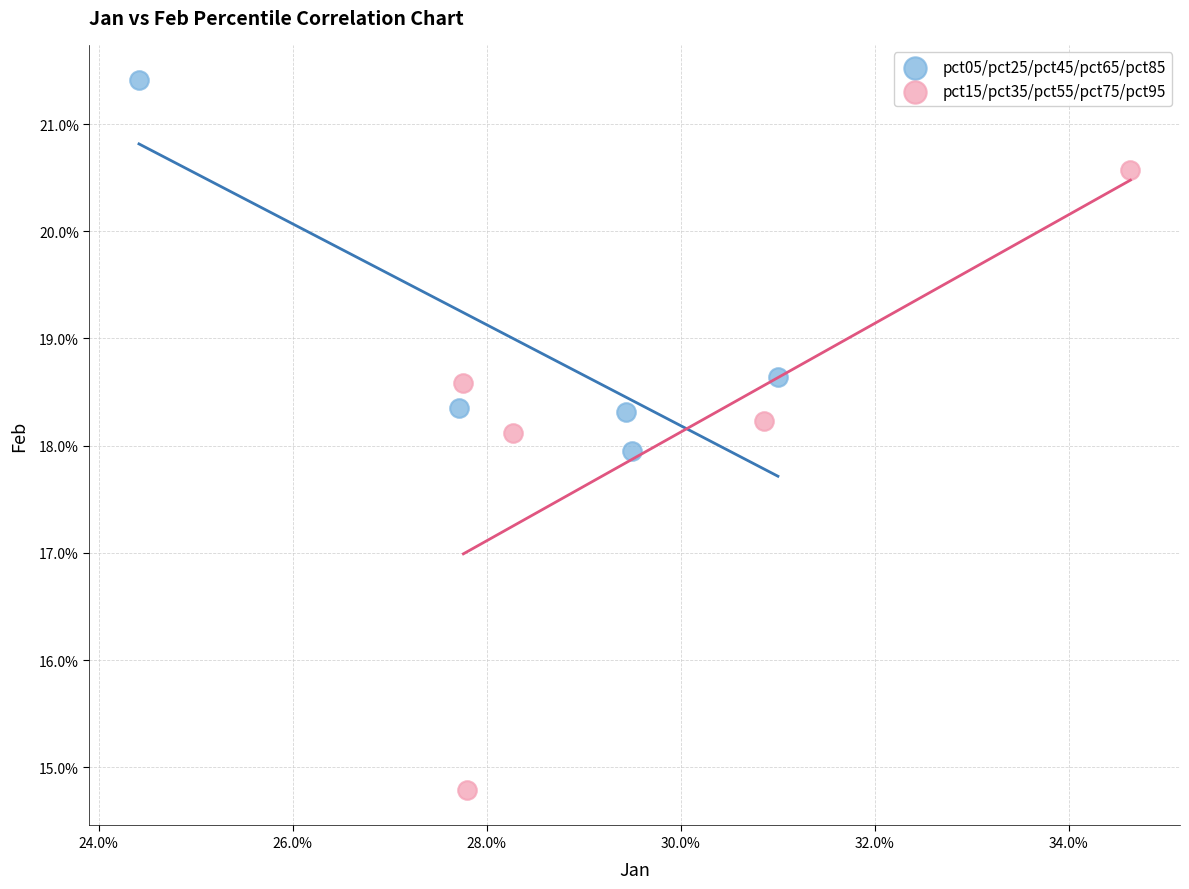

What are all the series names shown in the legend?

pct05/pct25/pct45/pct65/pct85, pct15/pct35/pct55/pct75/pct95